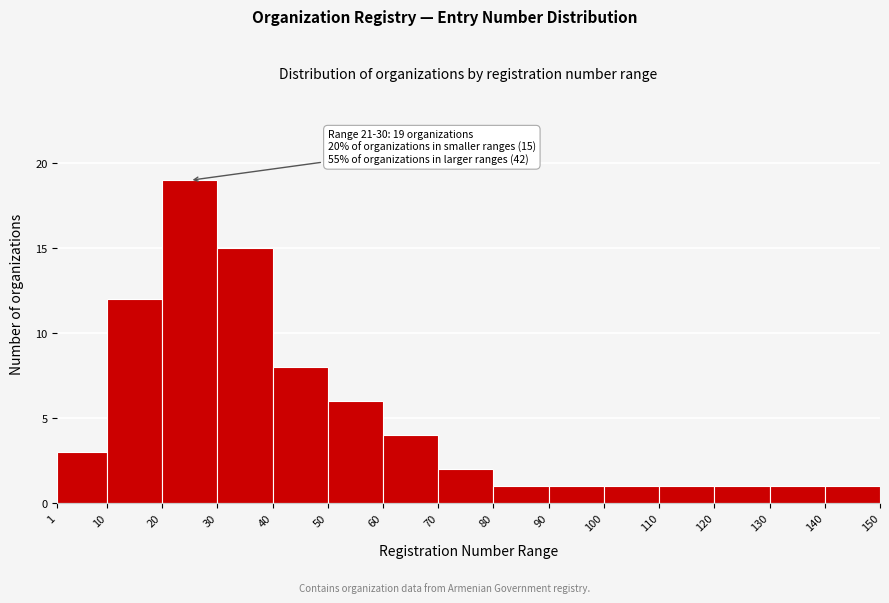

Which range on the x-axis has the tallest bar?

20 to 30